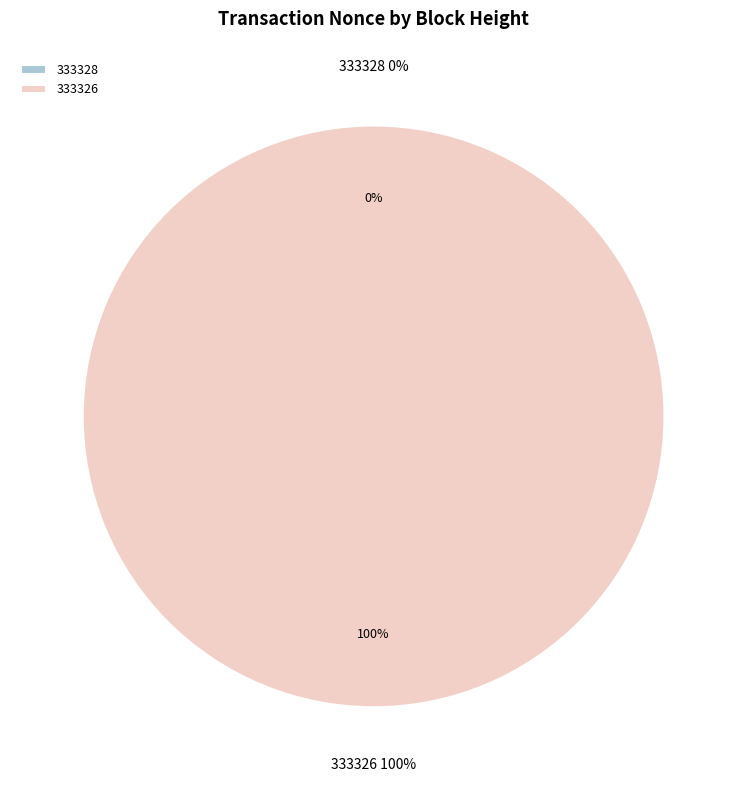

The 333326 slice represents 99% of the pie. True or false?

False